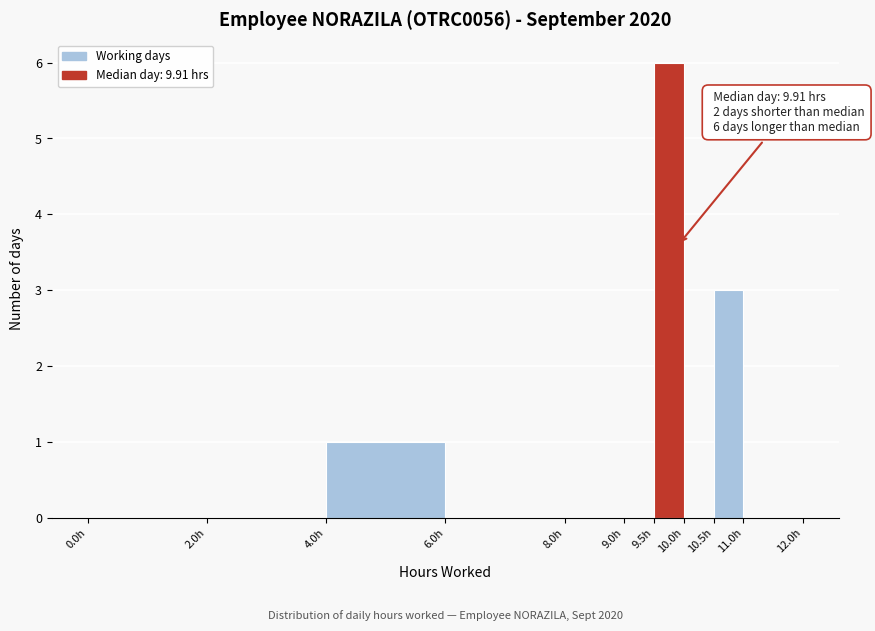

Which range on the x-axis has the tallest bar?

9.5 to 10.0